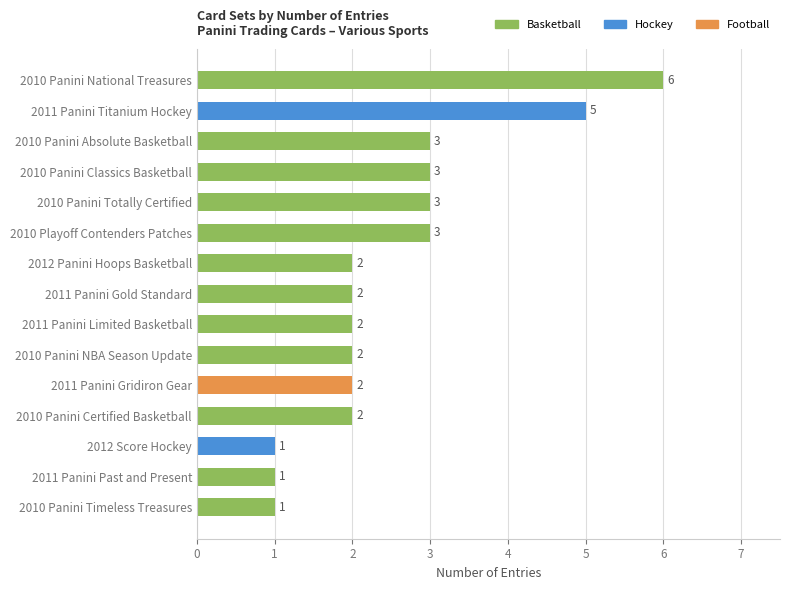

True or false: the data shows 8 at 2011 Panini Titanium Hockey.

False